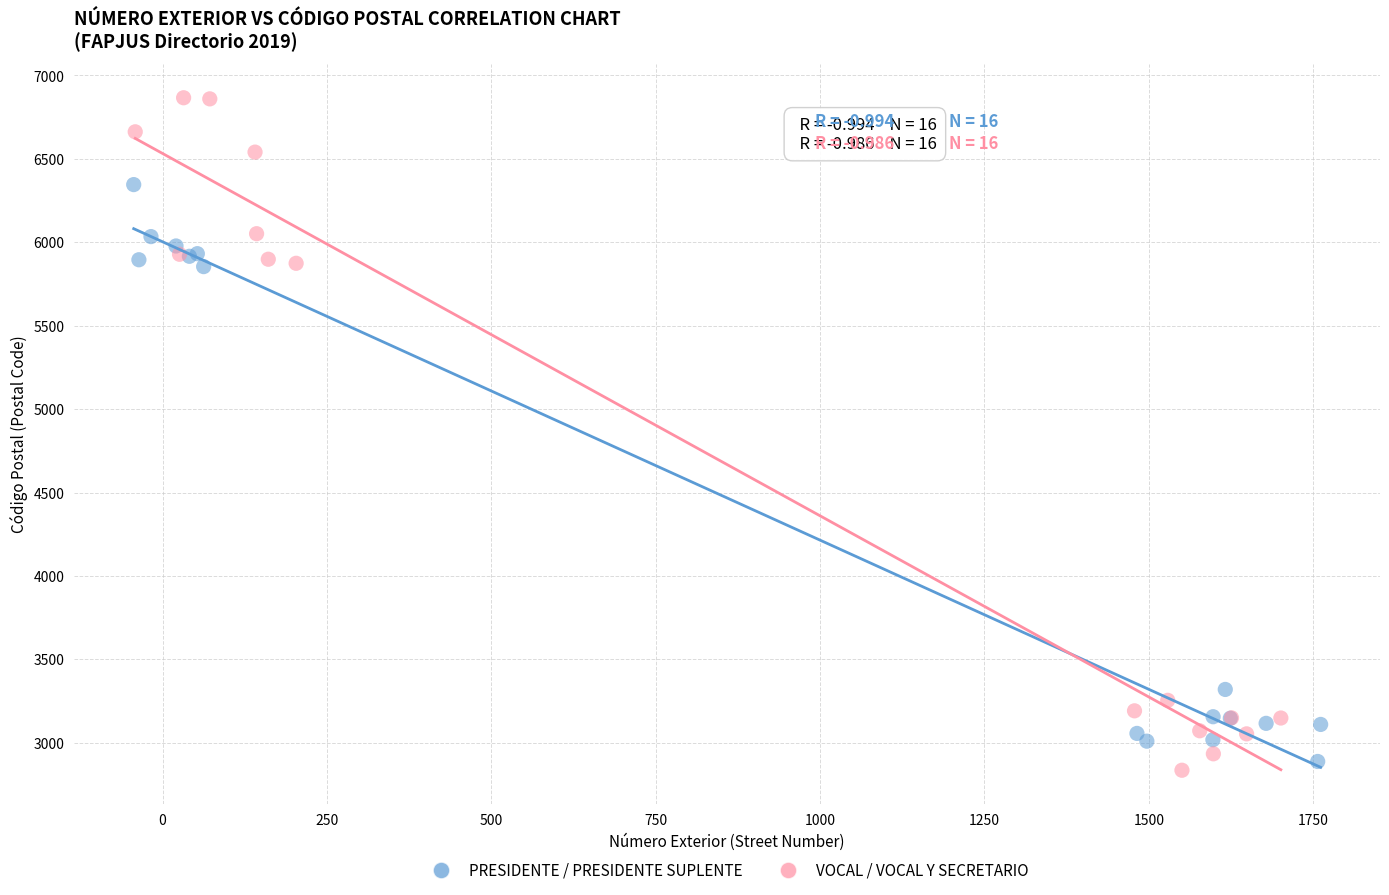

Which series contains the highest Y value?

VOCAL / VOCAL Y SECRETARIO